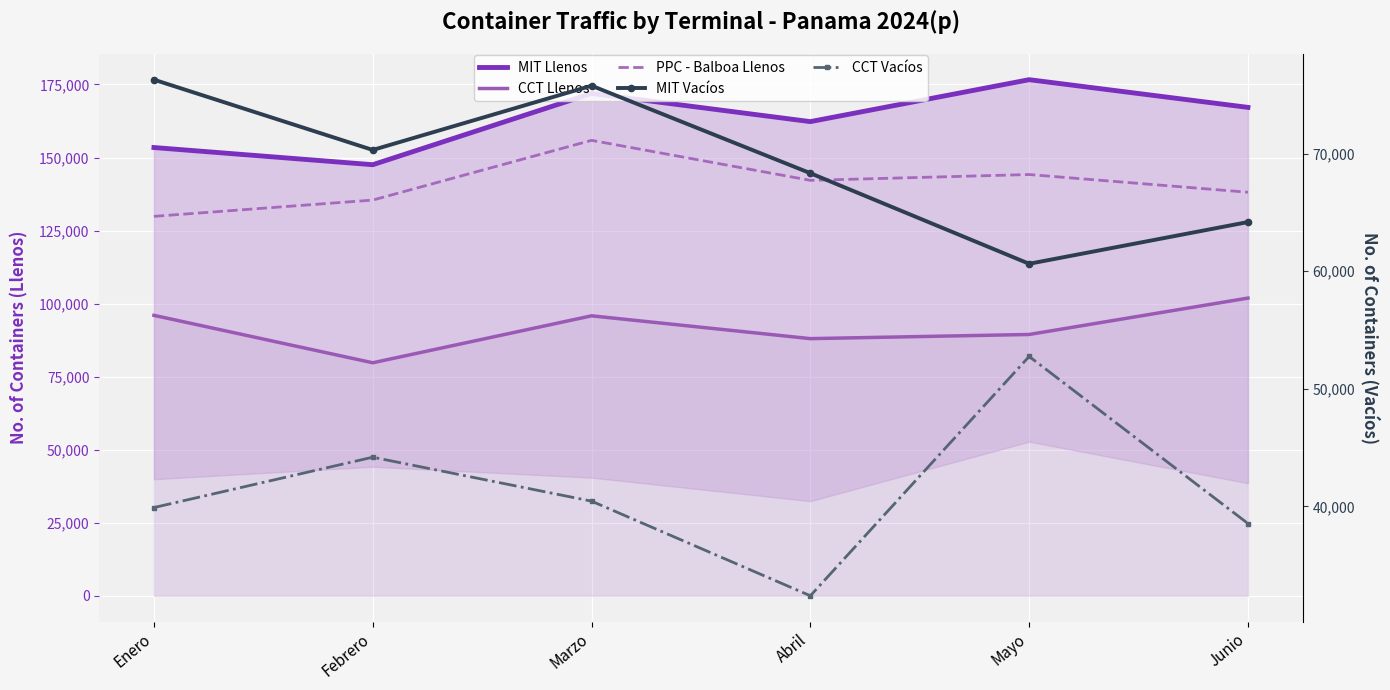

Which label corresponds to the largest value in the chart?

Mayo